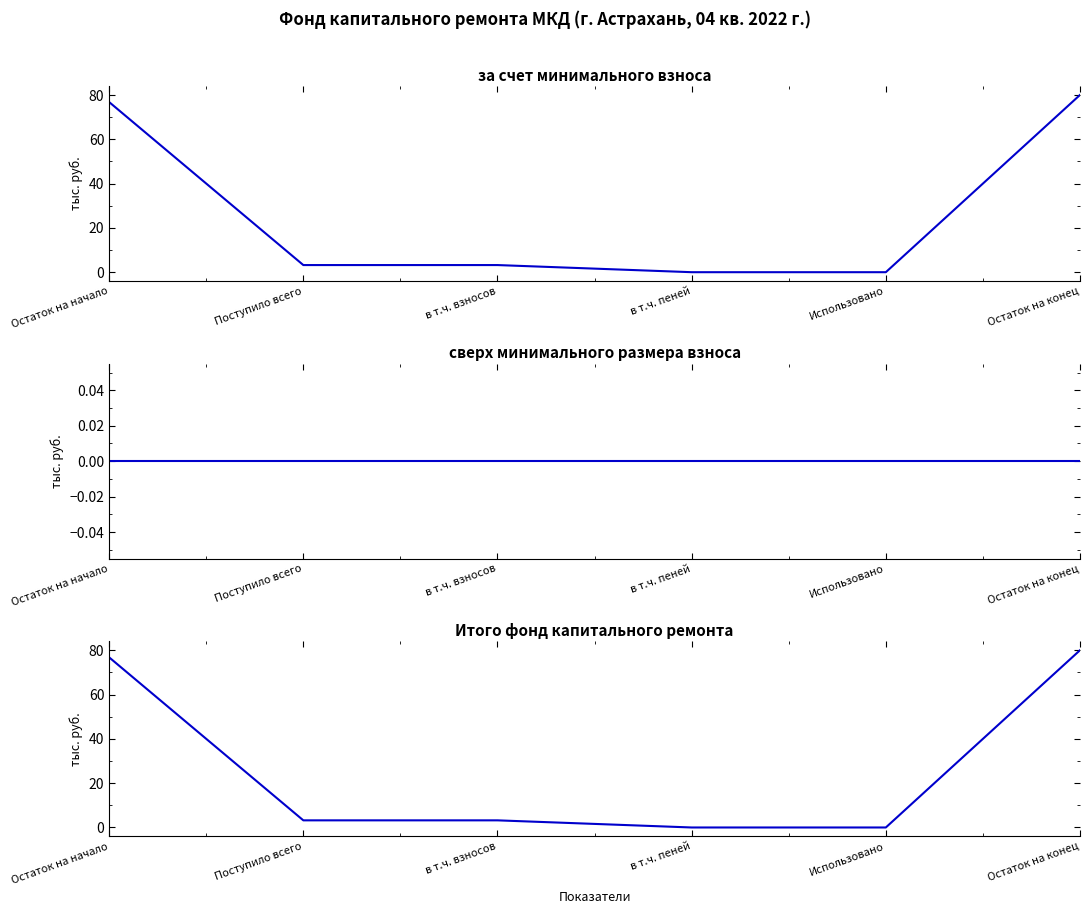

What is the label of the 5th point from the right?

Поступило всего